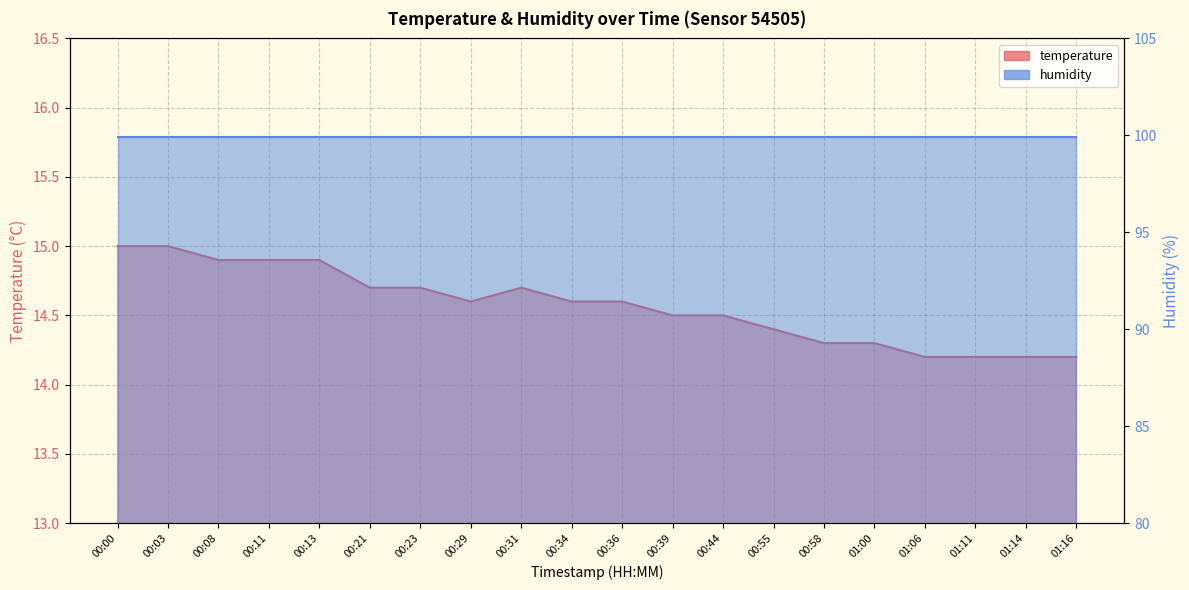

Rank the categories by value from highest to lowest.

00:00, 00:03, 00:08, 00:11, 00:13, 00:21, 00:23, 00:31, 00:29, 00:34, 00:36, 00:39, 00:44, 00:55, 00:58, 01:00, 01:06, 01:11, 01:14, 01:16